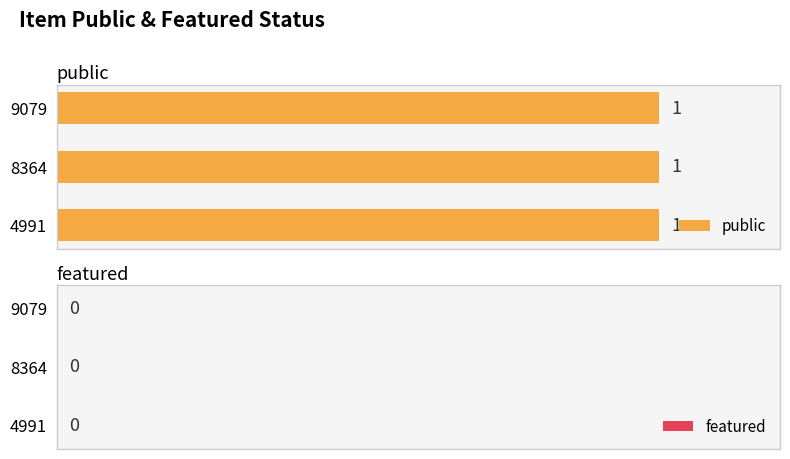

Reading left to right, list all the values displayed in this chart.

public: 4991=1	8364=1	9079=1
featured: 4991=0	8364=0	9079=0